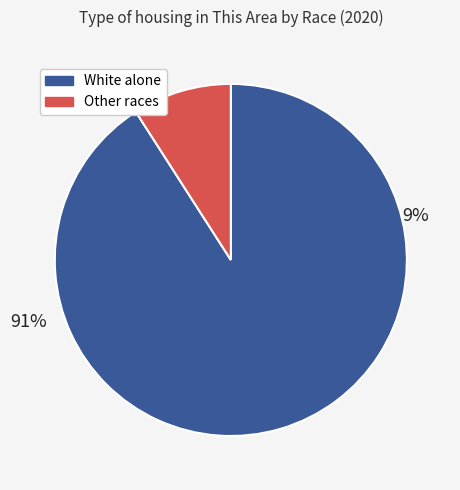

Is there any slice that represents more than half of the pie?

Yes